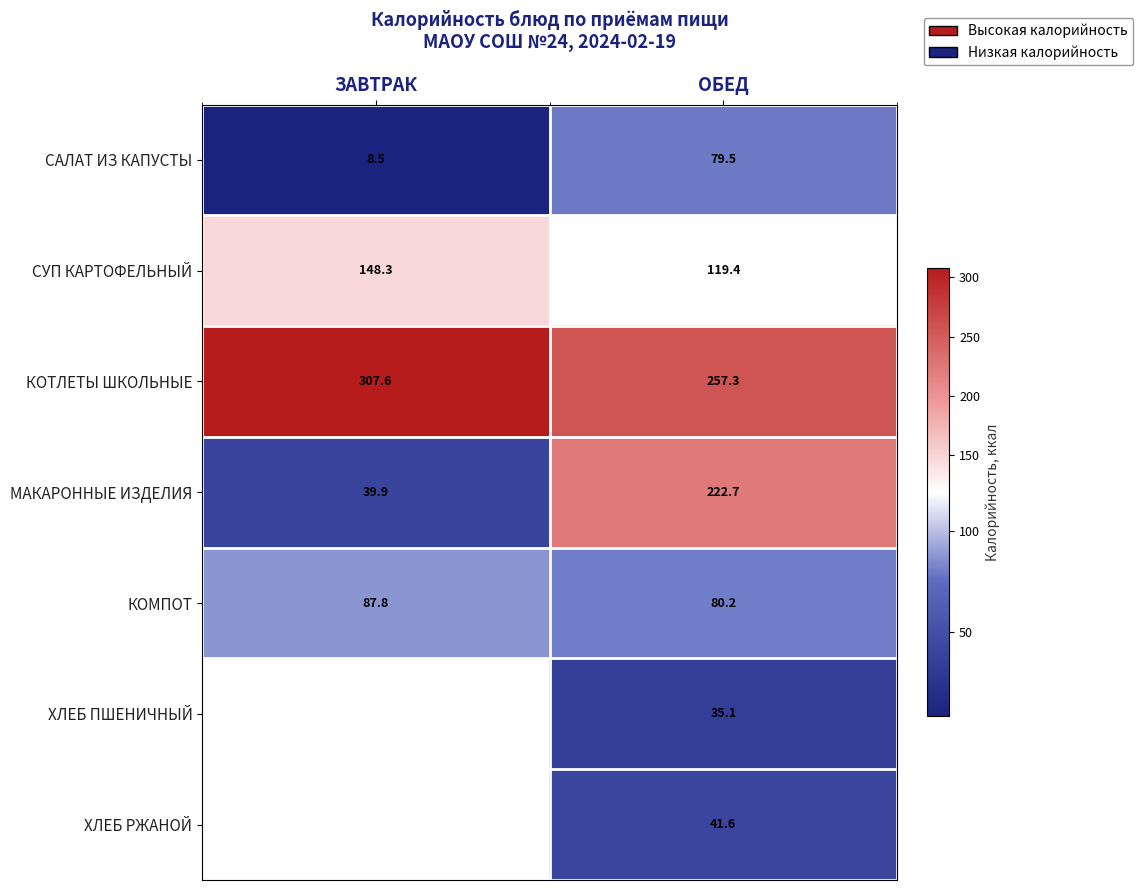

Which category has the highest value in the МАКАРОННЫЕ ИЗДЕЛИЯ series?

ОБЕД